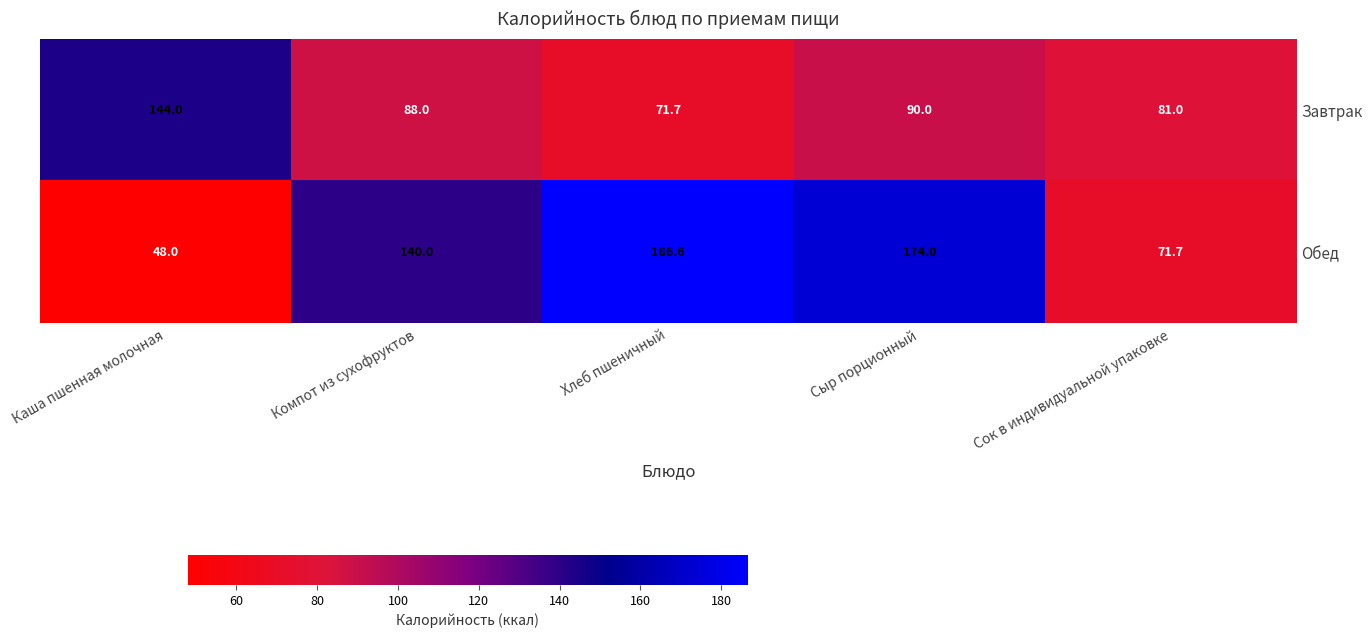

Rank the series at Каша пшенная молочная from lowest to highest value.

Обед, Завтрак